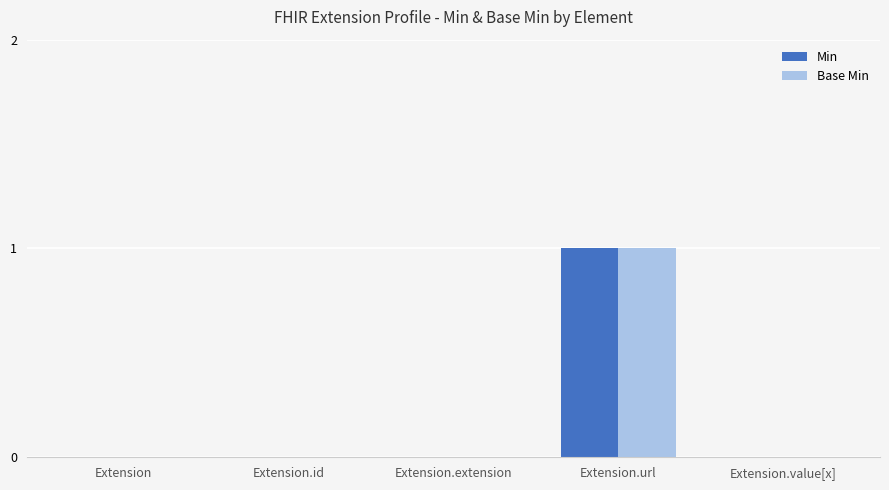

Are the bars horizontal?

No